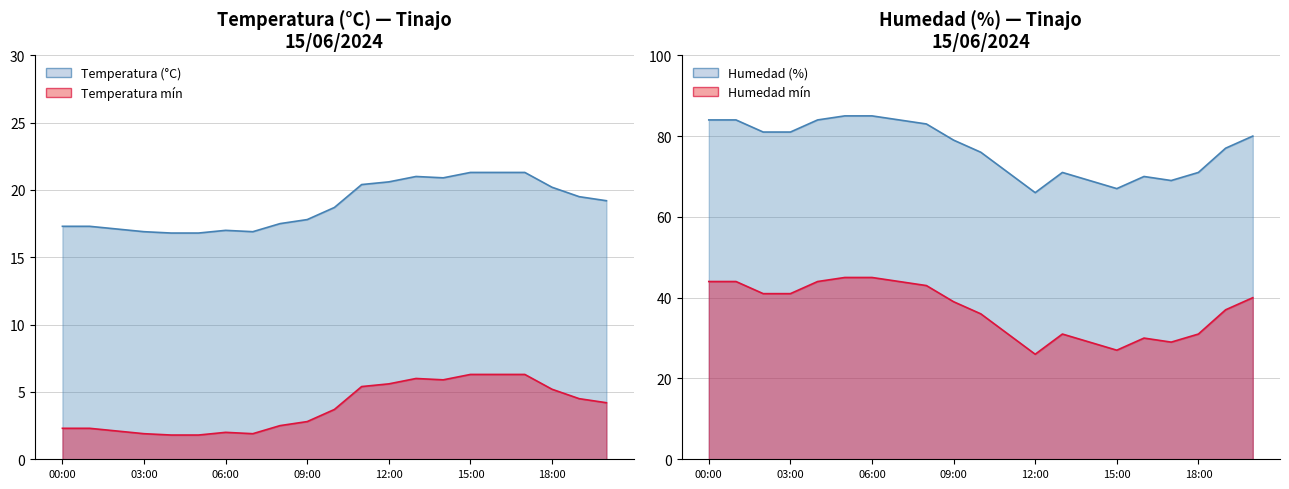

True or false: Humedad (%) and Temperatura (°C) cross at least once.

False